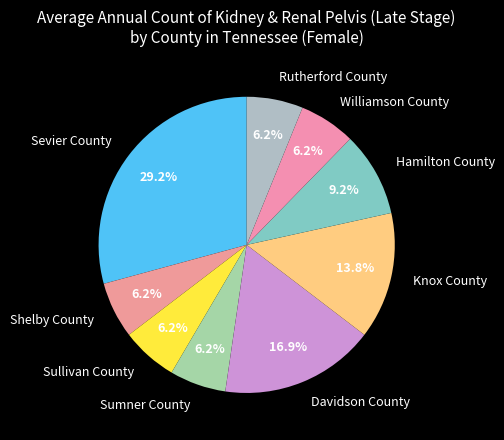

To the nearest percent, what percentage of the pie is Sumner County?

6%